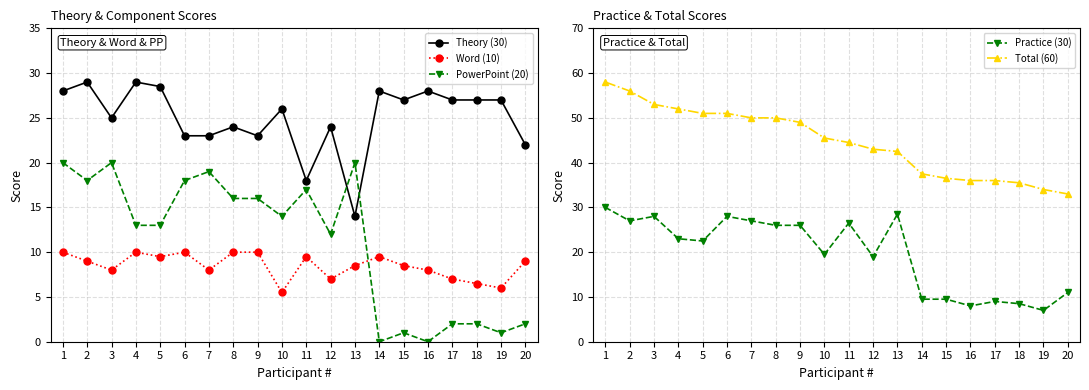

The value of Theory (30) at 17 is 27.0. True or false?

True